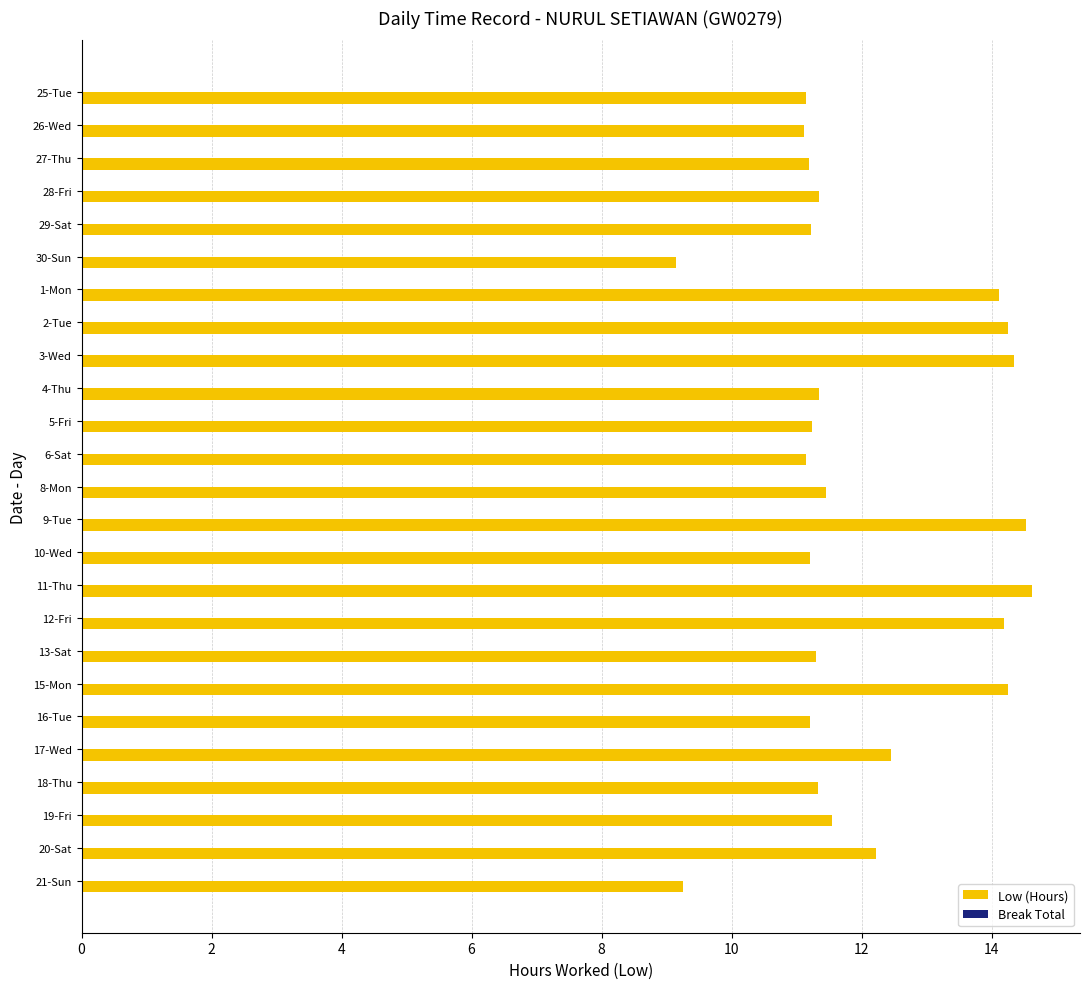

What is the minimum value shown in the chart?

9.2